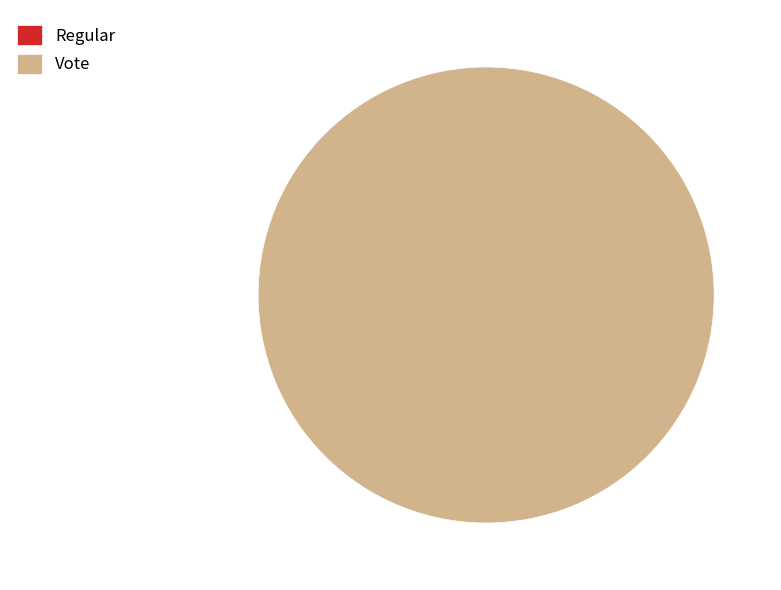

How many slices are in this pie chart?

2